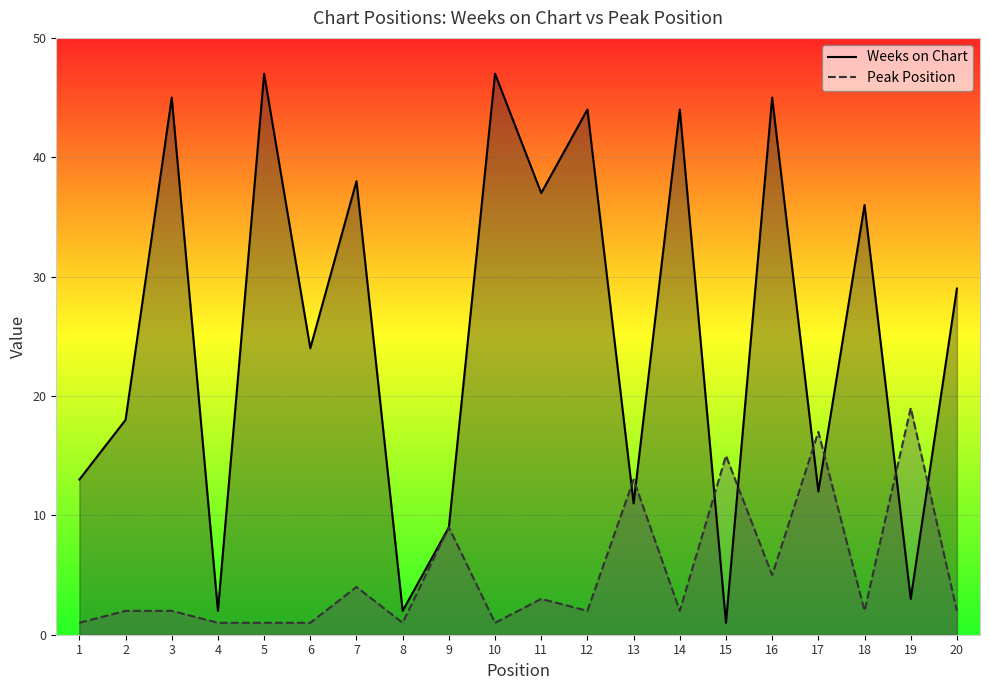

Which series has the largest total across all categories?

Weeks on Chart